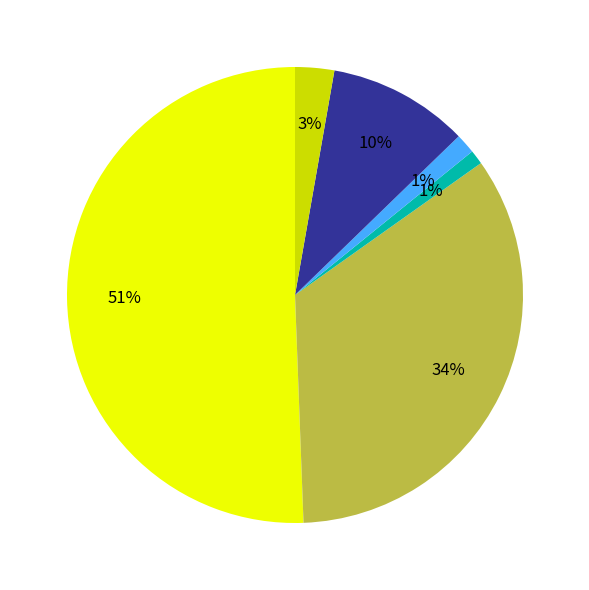

To the nearest percent, what is the difference between the largest and smallest slice percentages?

50%